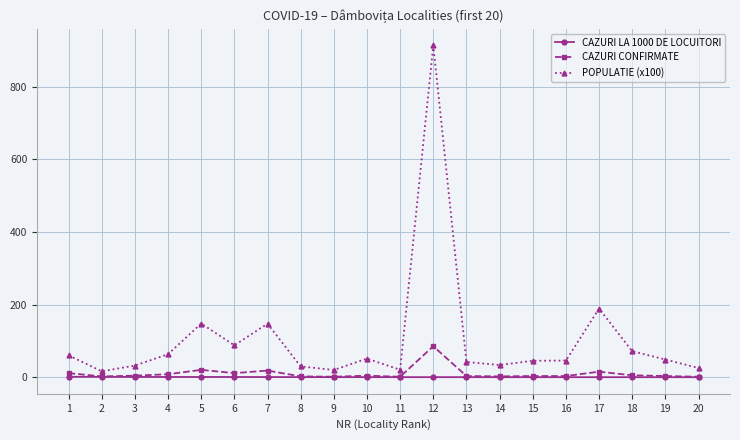

Which series has the widest spread of values?

POPULATIE (x100)